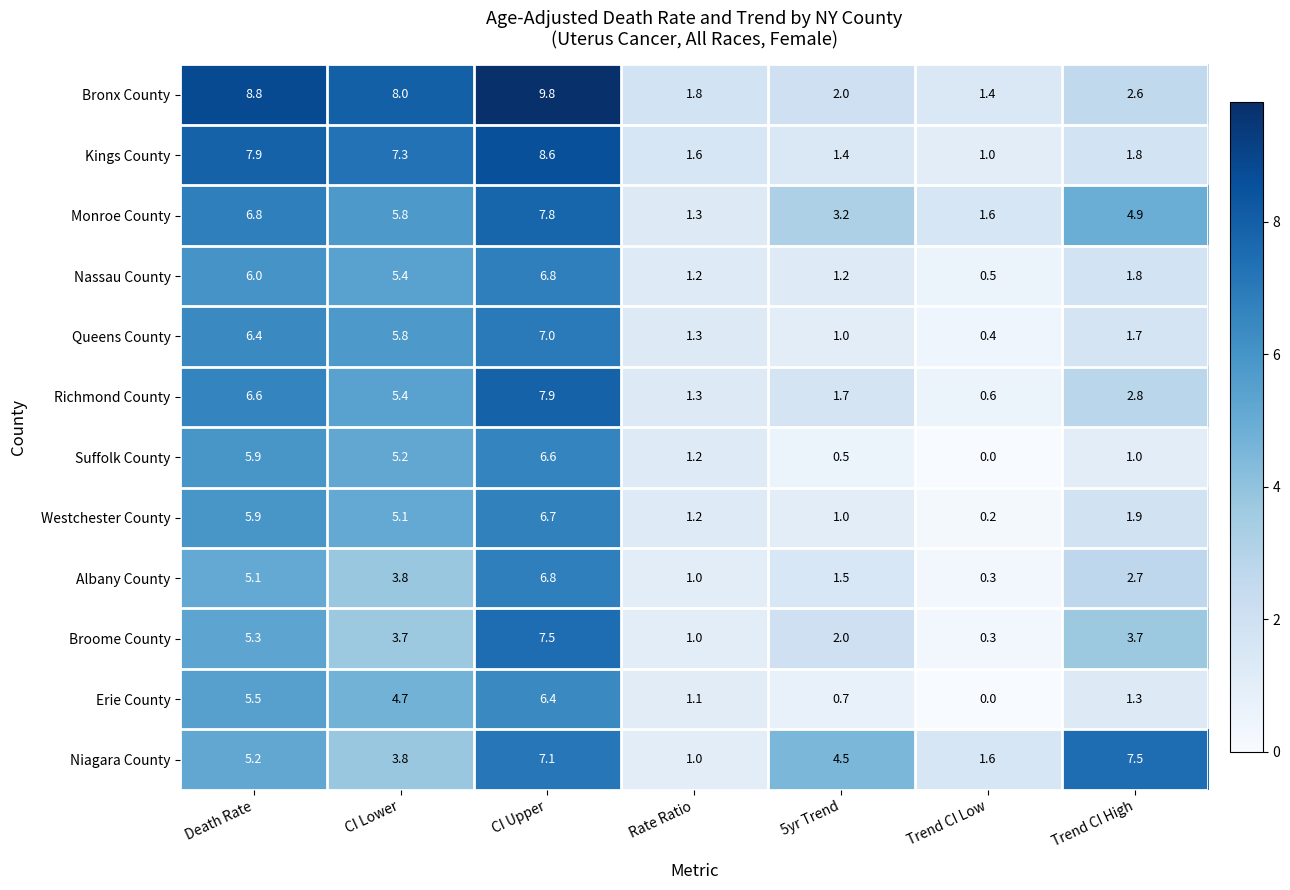

Is it true that Suffolk County equals 0.0 at Trend CI Low?

True